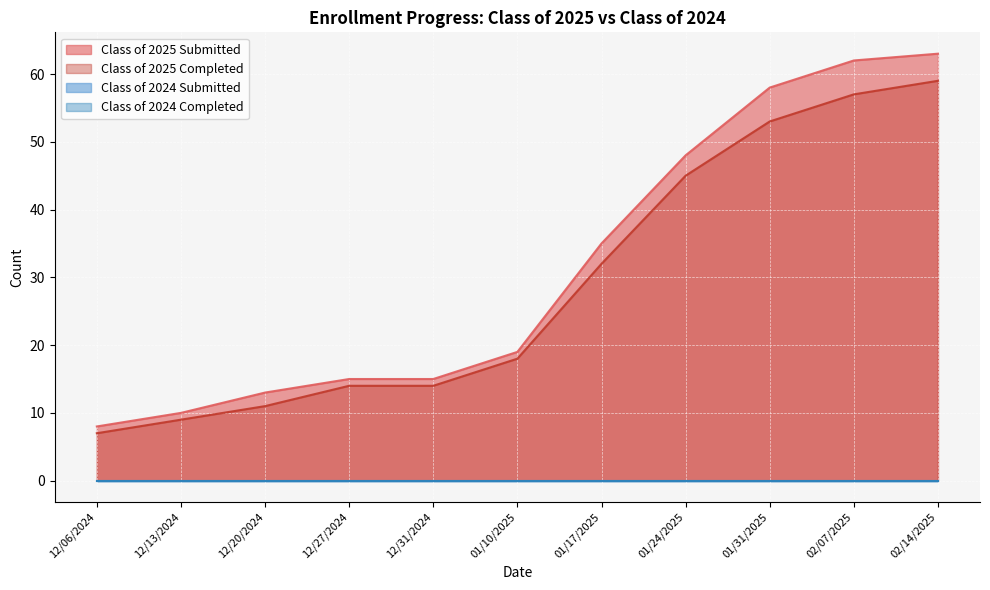

True or false: Class of 2025 Submitted and Class of 2025 Completed intersect in this chart.

False